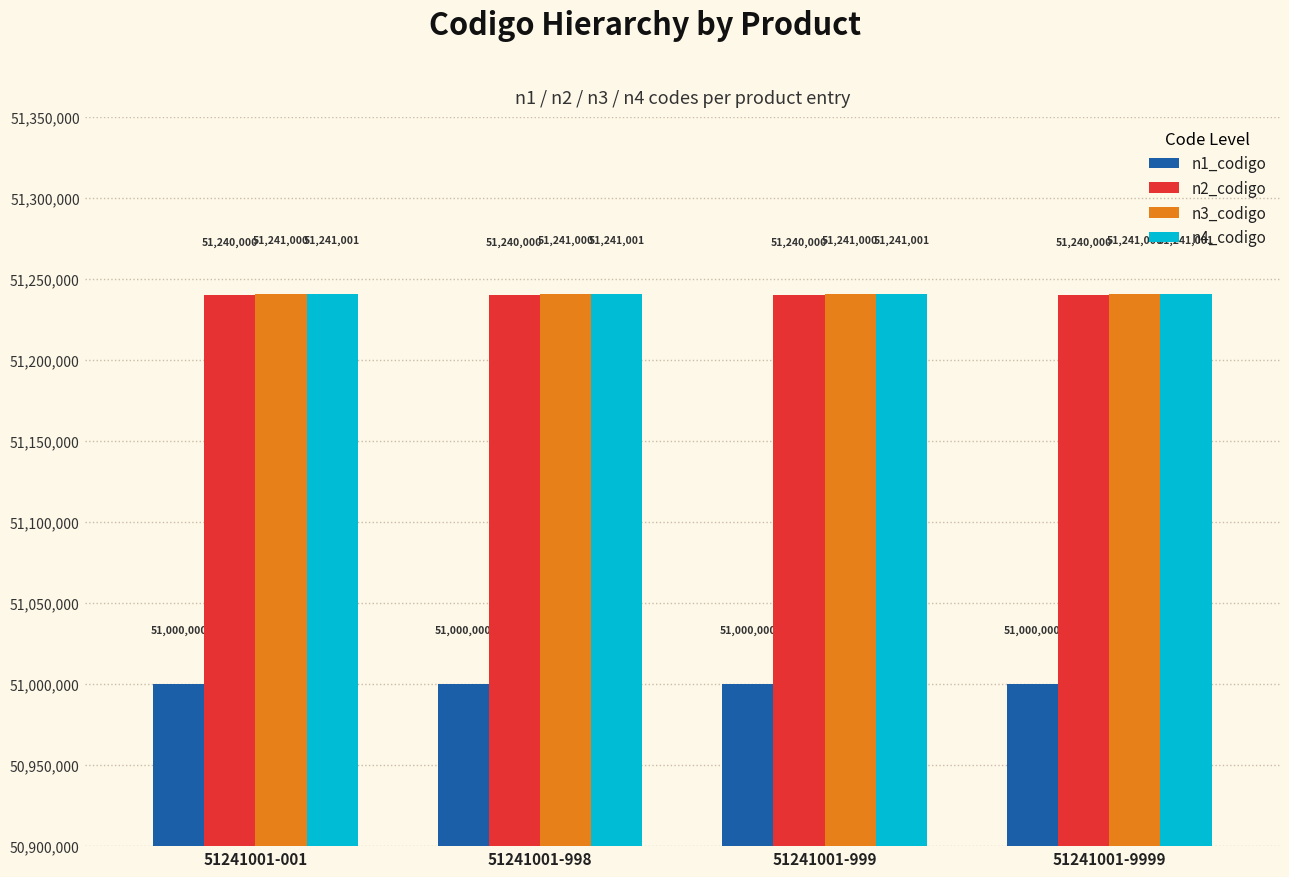

Is the value of n1_codigo at 51241001-998 greater than the value of n2_codigo at 51241001-998?

No